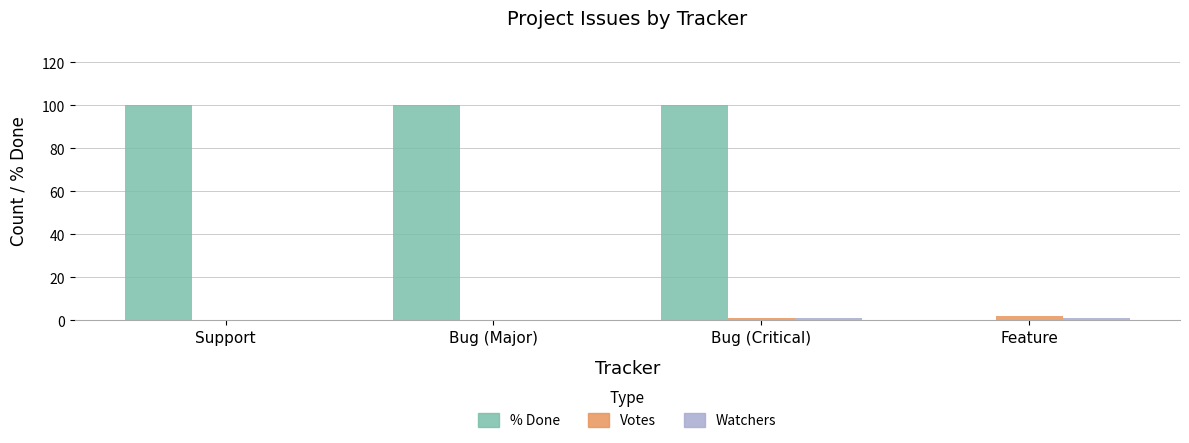

Which series changed the most between Bug (Major) and Feature?

% Done